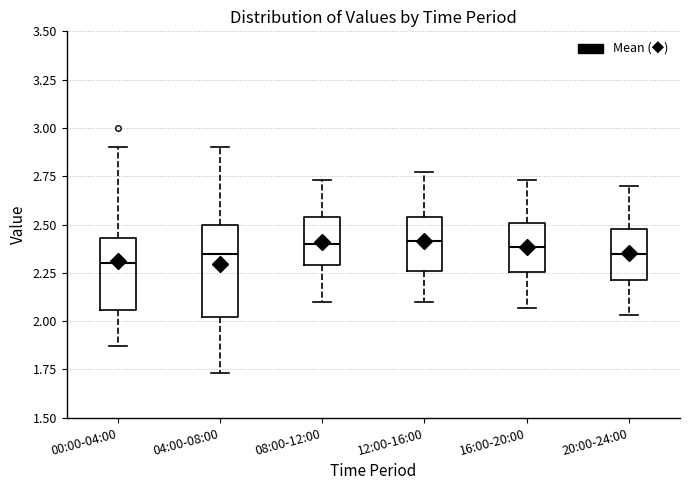

Which box is the tallest, from its lower edge to its upper edge?

04:00-08:00